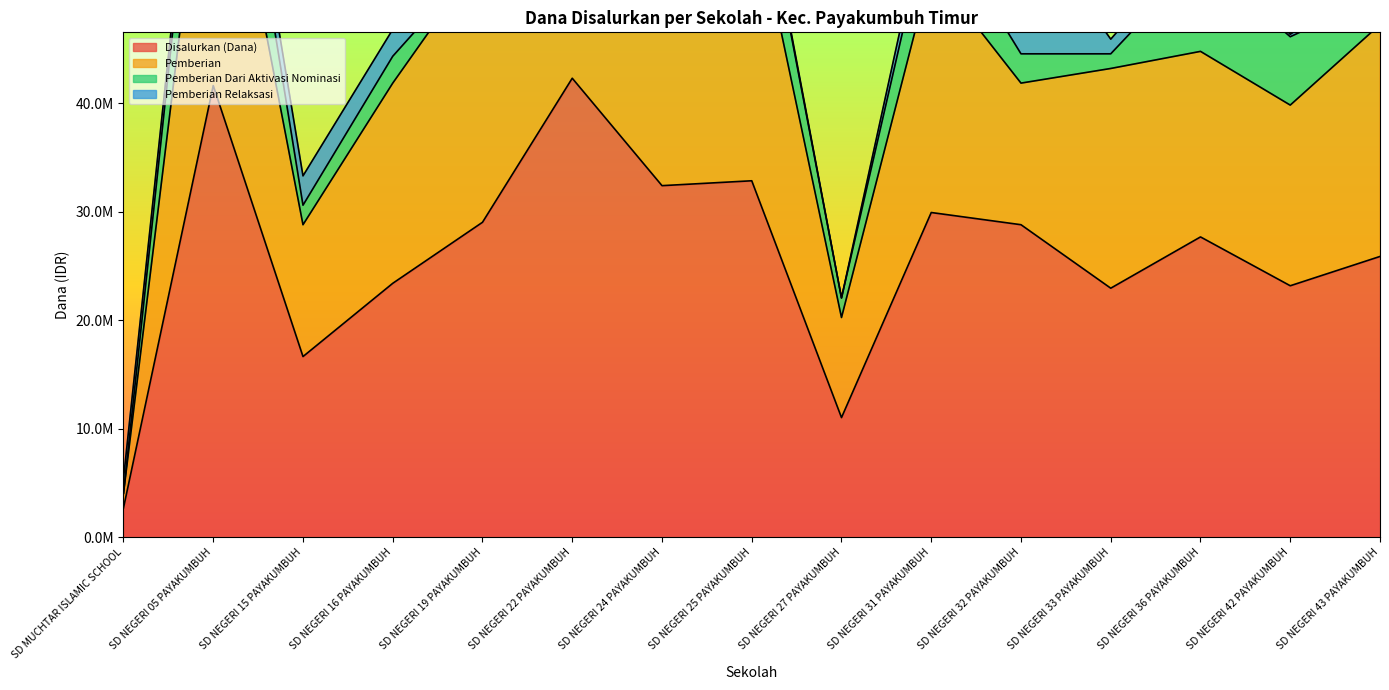

In Pemberian Dari Aktivasi Nominasi, how many points are lower than both neighbors (excluding endpoints)?

3